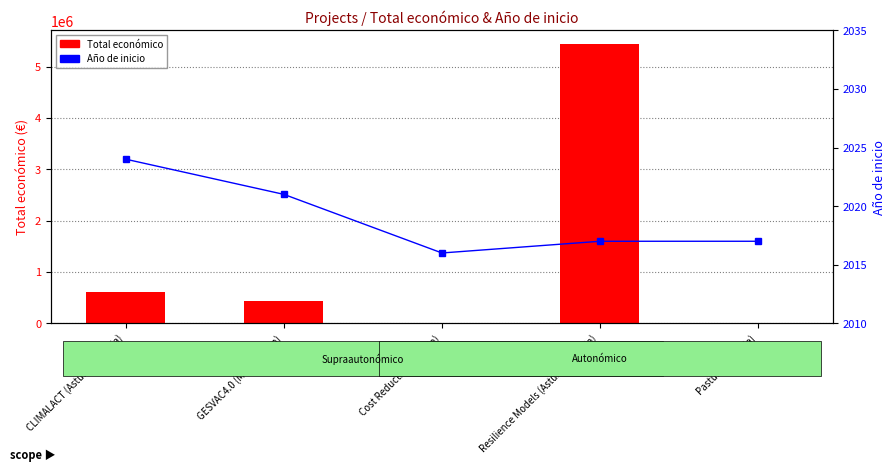

Which series has the largest total across all categories?

Total económico